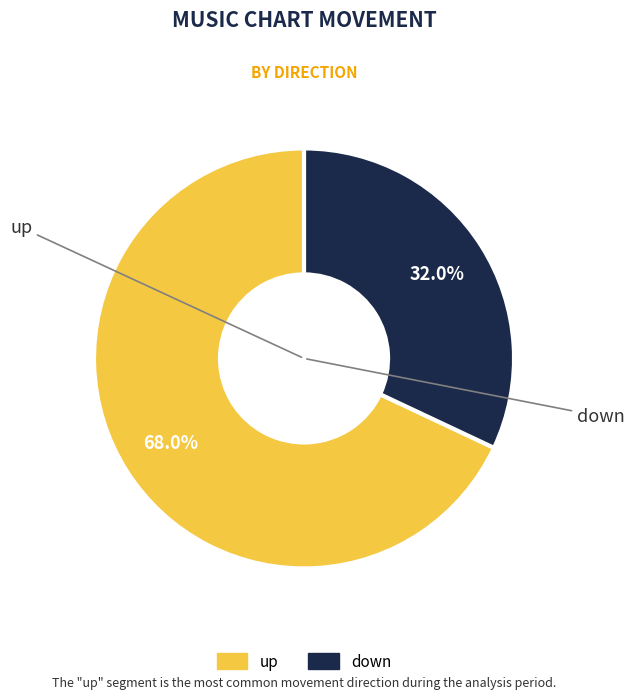

To the nearest percent, what is the average slice percentage?

50%